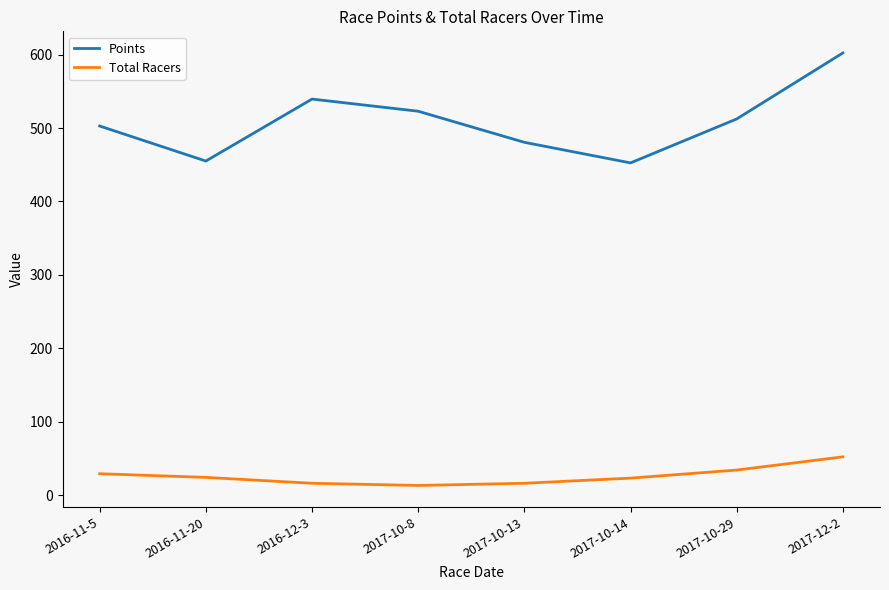

At which label does Total Racers reach its peak?

2017-12-2